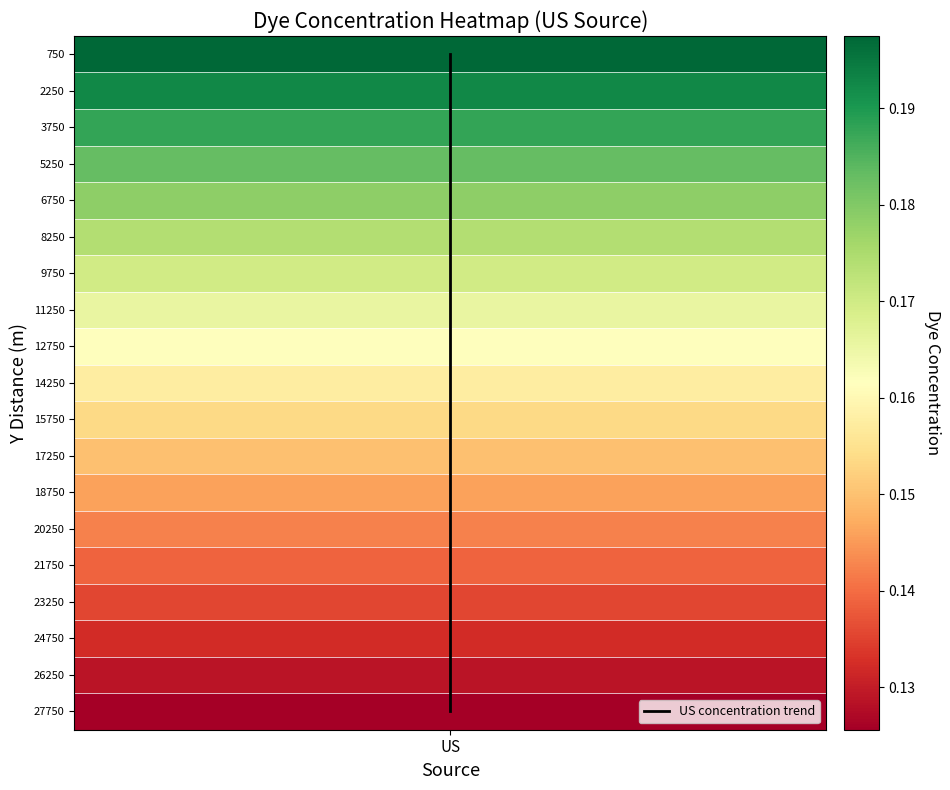

How many data points does each series have?

19